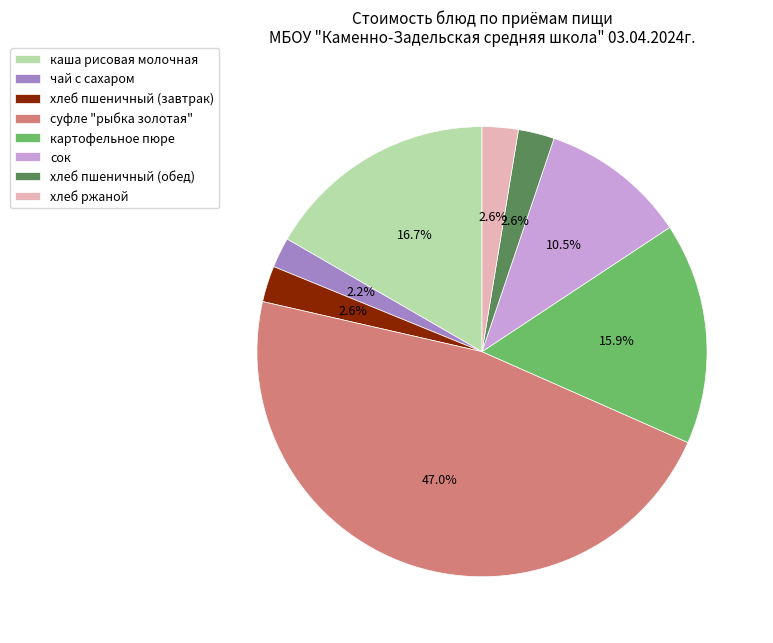

What percentage is the картофельное пюре slice, to the nearest percent?

16%